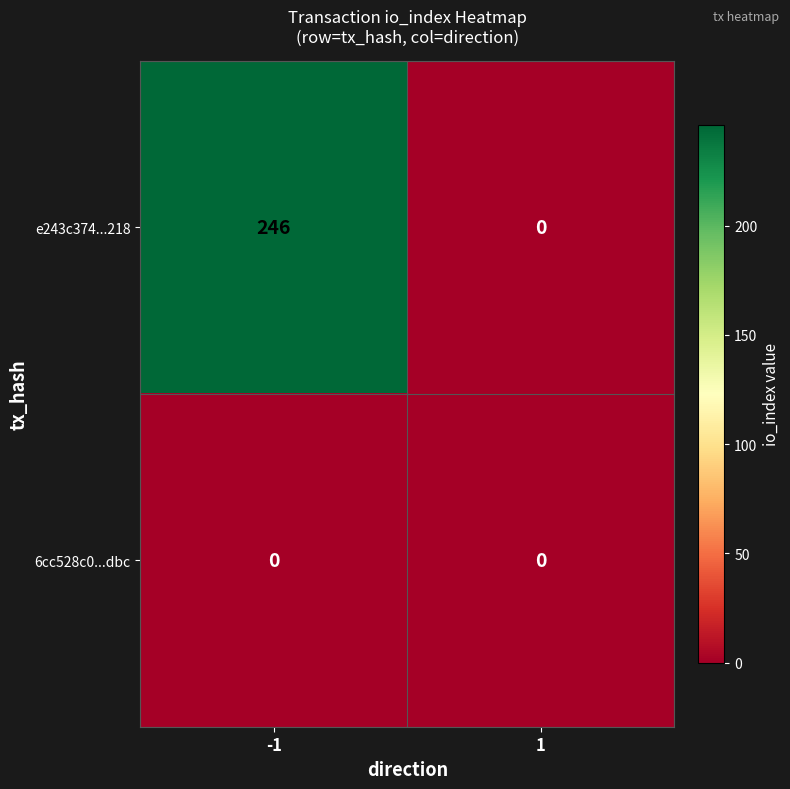

At -1, list the series in order from smallest to largest.

6cc528c0...dbc, e243c374...218